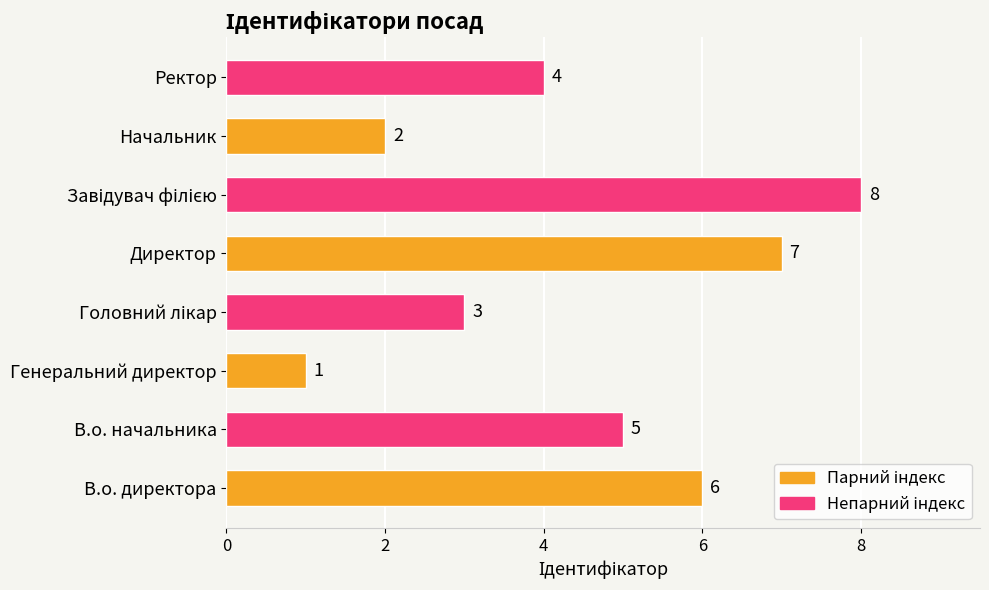

Is it true that the value at Генеральний директор is 2?

False